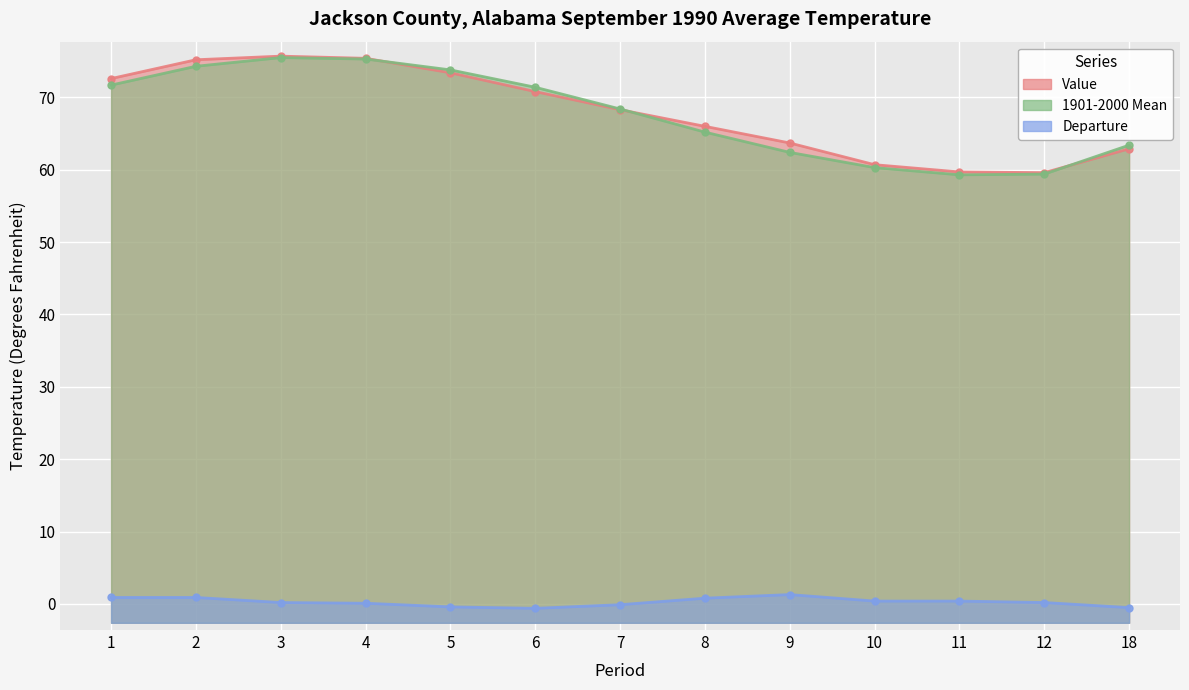

True or false: Departure and 1901-2000 Mean intersect in this chart.

False